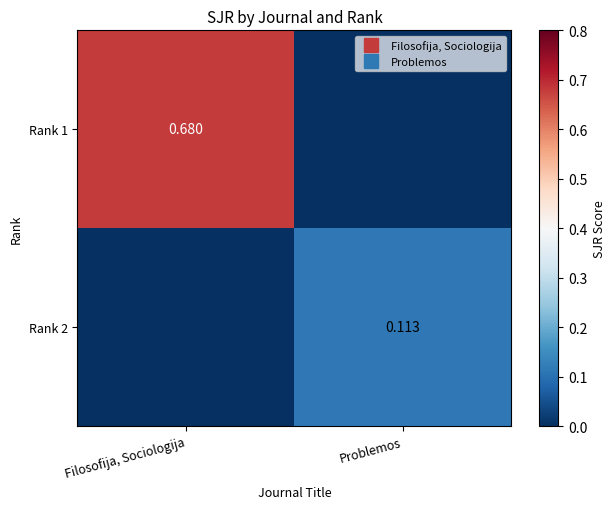

Which label corresponds to the largest value in the chart?

Filosofija, Sociologija